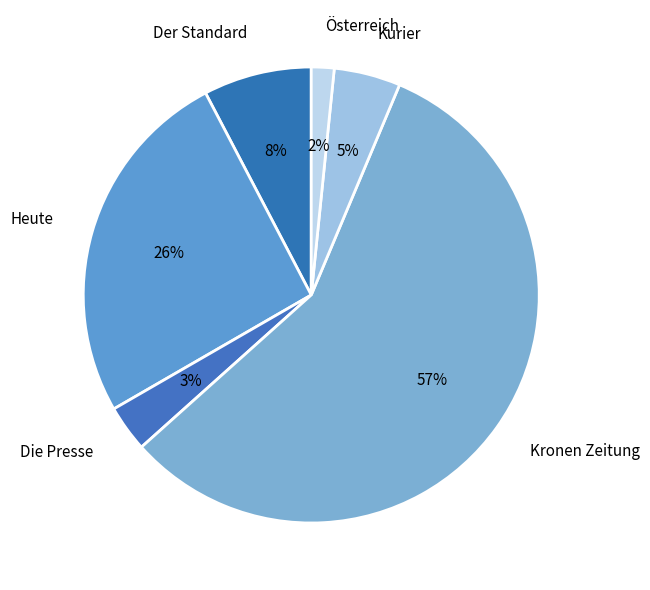

To the nearest percent, what is the average slice percentage?

17%